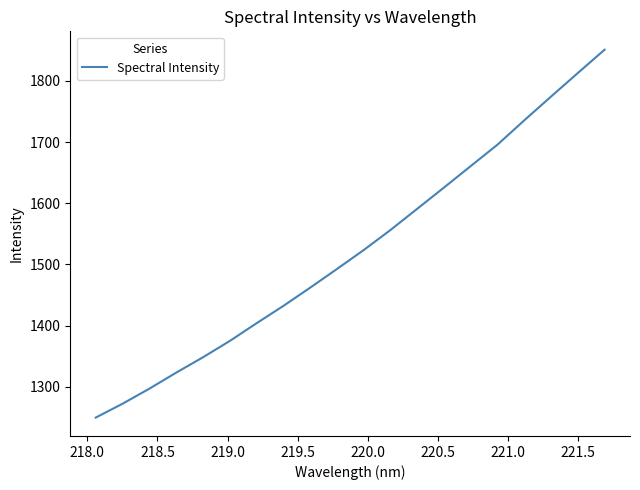

Reading left to right, what are all the values shown in this chart?

1249.7	1272.4	1296.9	1323.1	1348.2	1374.8	1403.8	1432.1	1461.9	1492.4	1523.4	1556.2	1590.8	1625.6	1660.7	1695.7	1735.4	1774.3	1812.7	1850.8